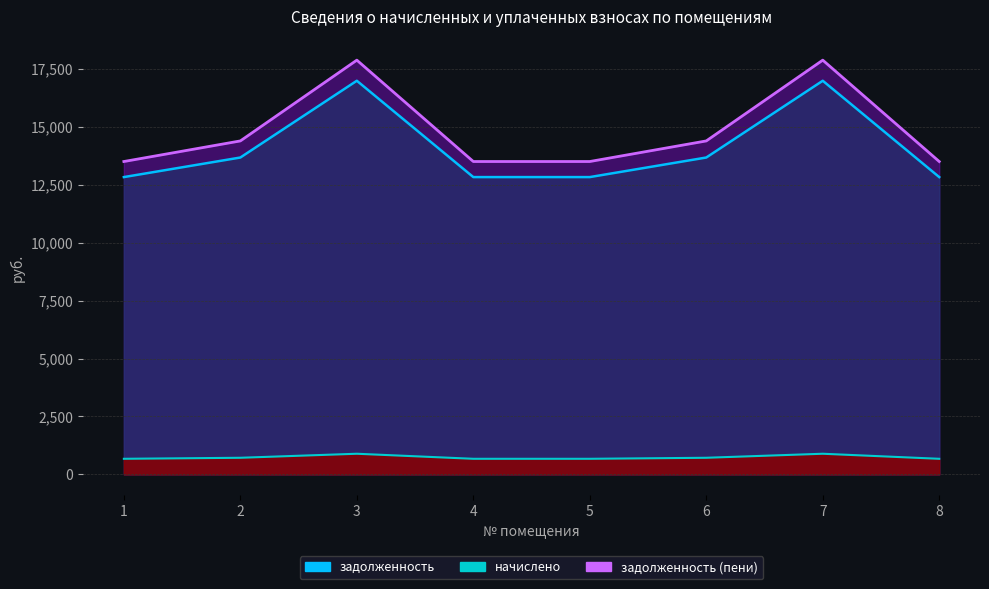

Reading left to right, what are all the values shown in this chart?

задолженность: 1=12831.2	2=13675.8	3=16989.1	4=12831.2	5=12831.2	6=13675.8	7=16989.1	8=12831.2
начислено: 1=671.9	2=716.1	3=889.6	4=671.9	5=671.9	6=716.1	7=889.6	8=671.9
задолженность (пени): 1=13503.1	2=14391.9	3=17878.7	4=13503.1	5=13503.1	6=14391.9	7=17878.7	8=13503.1